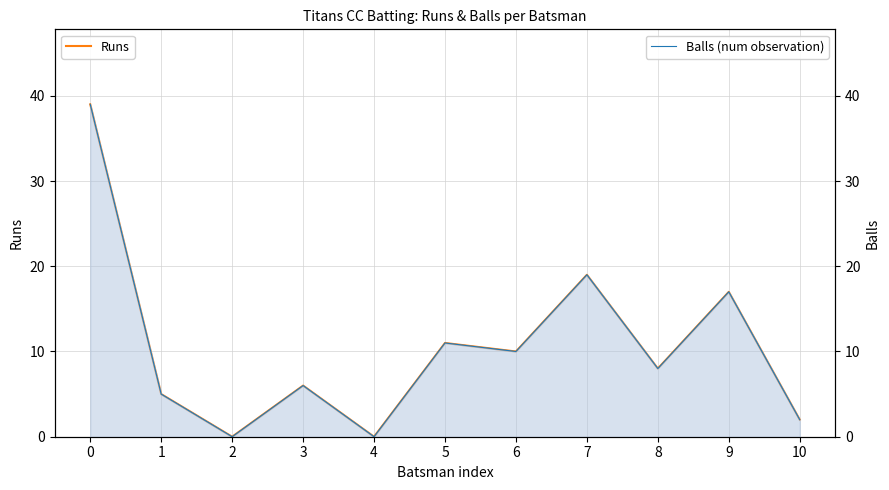

True or false: Runs and Balls intersect in this chart.

False